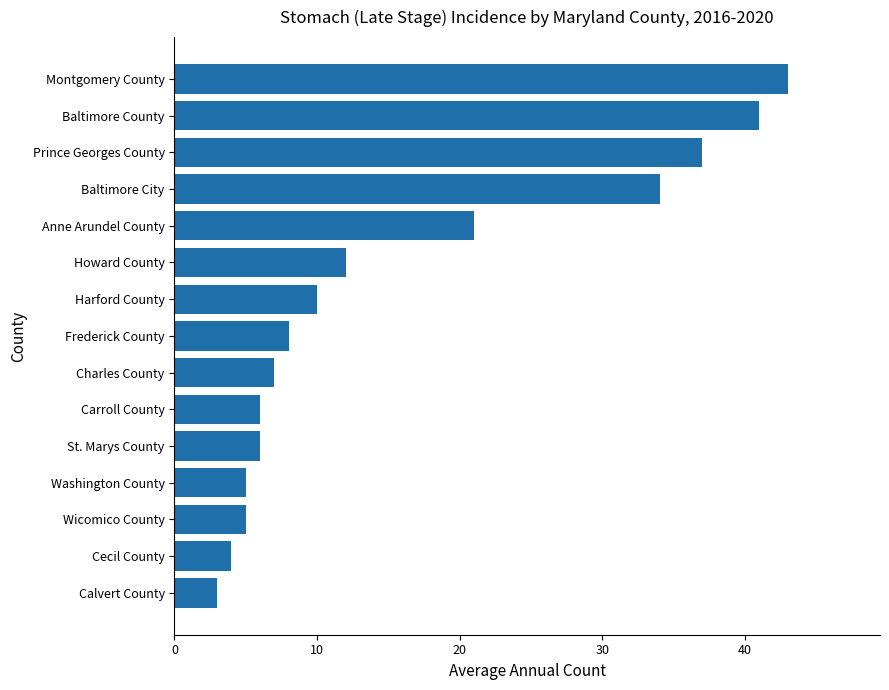

What is the difference between the second highest and minimum values?

38